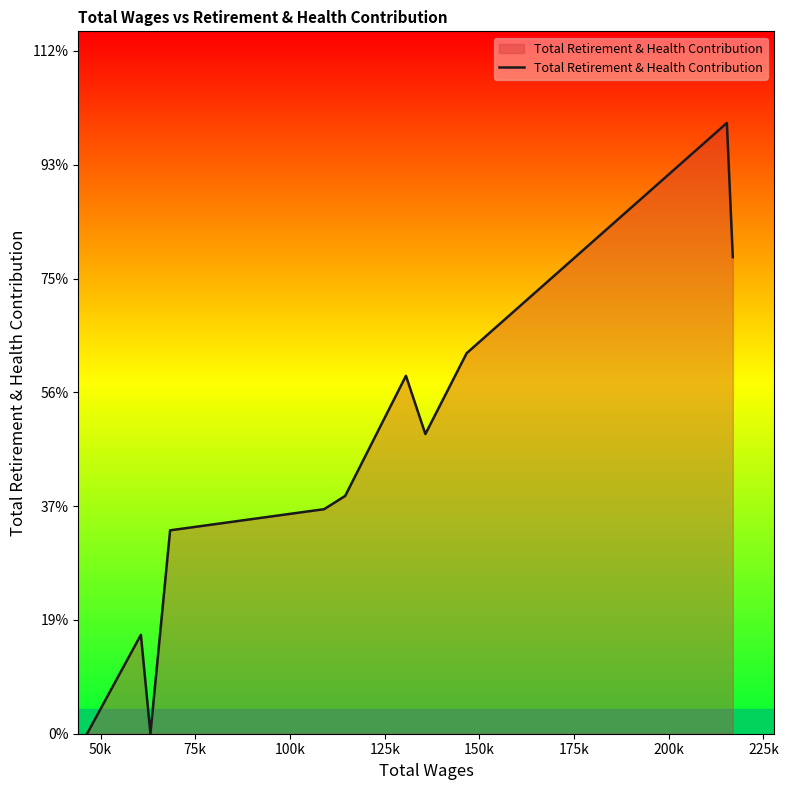

True or false: the data has more than 2 interior local peaks.

True